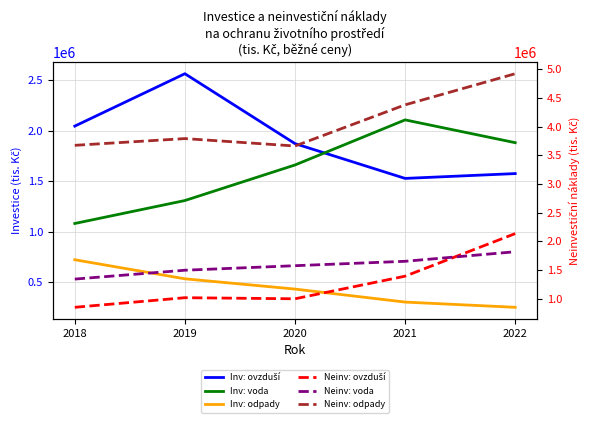

What is the value of the Neinvestiční: nakladani s odpadnimi vodami point at the 5th from the left?

1820487